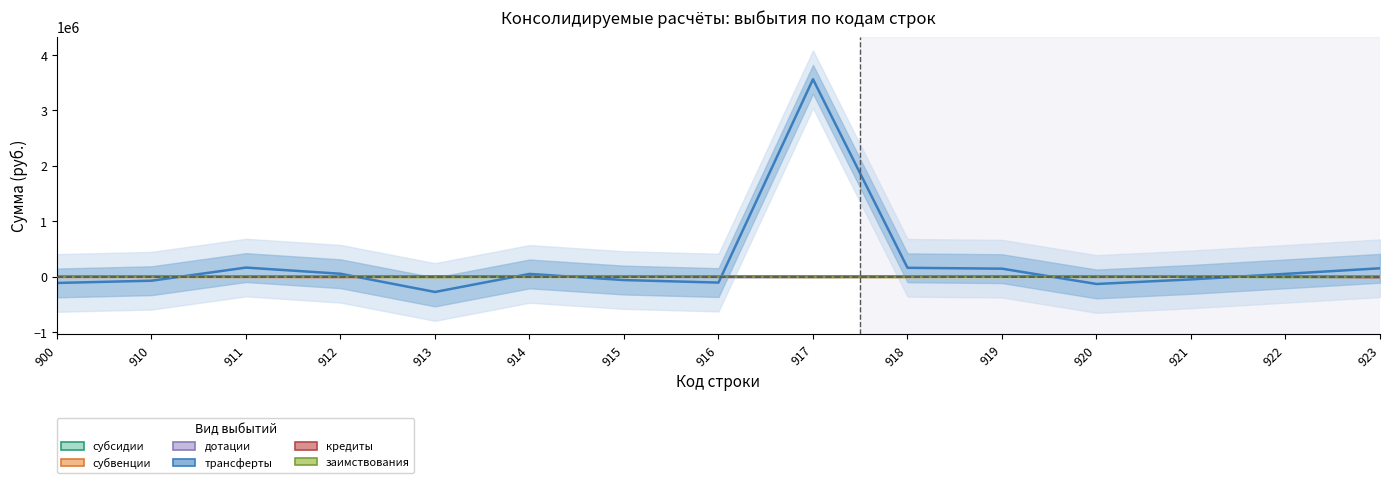

What is the sum of the заимствования values at 919 and 921?

-389.3